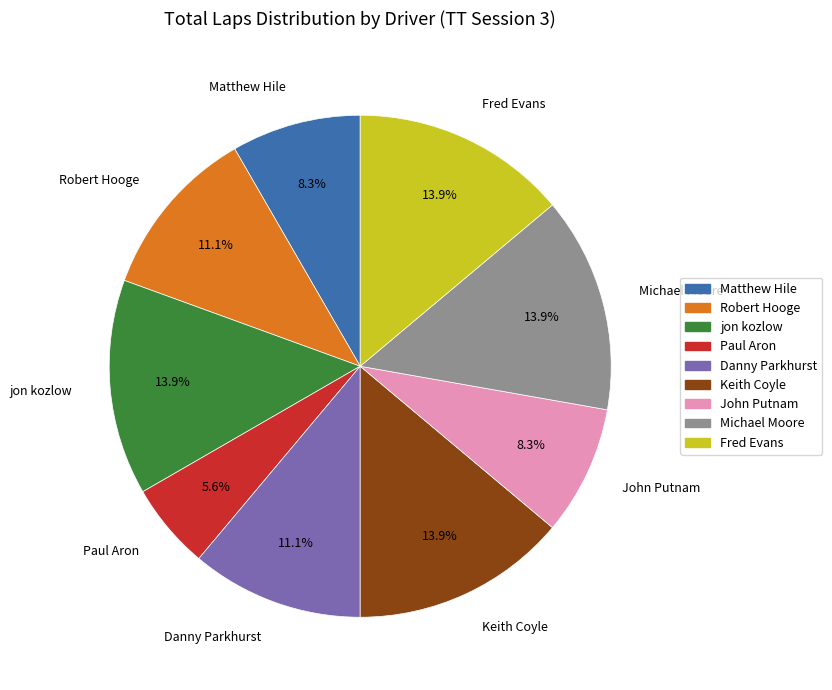

Is there any slice that represents more than half of the pie?

No